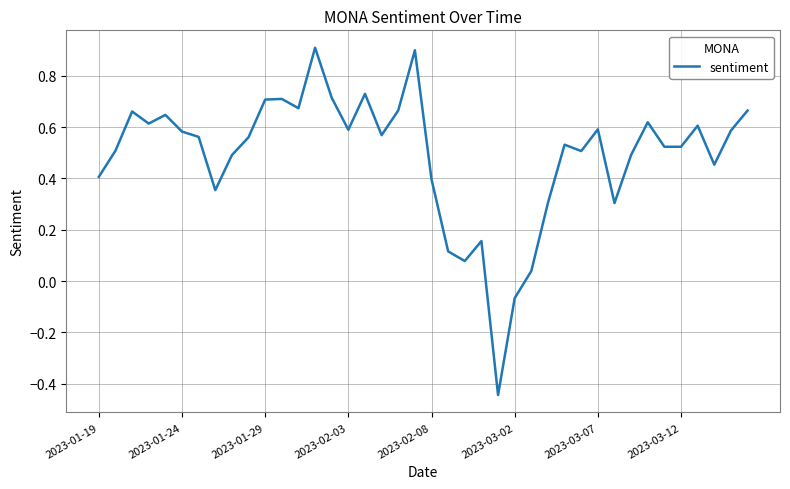

True or false: there are more than 1 points higher than both neighbors.

True